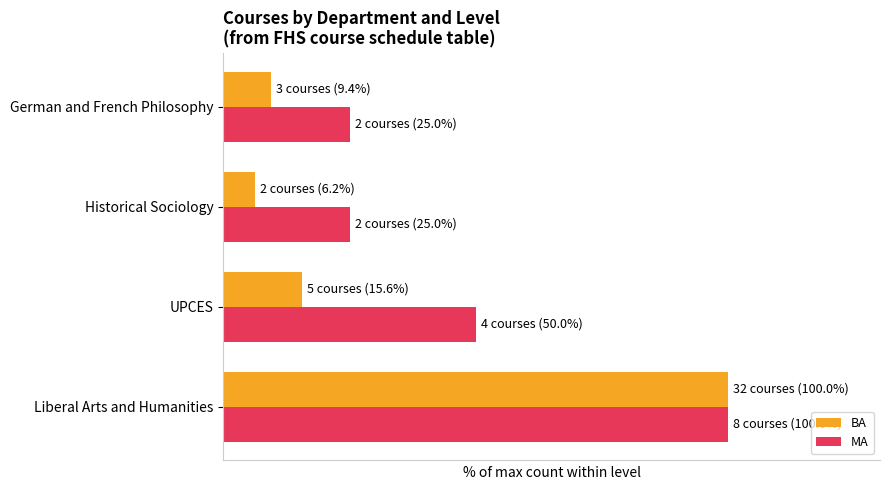

At which label is MA closest to 62?

UPCES